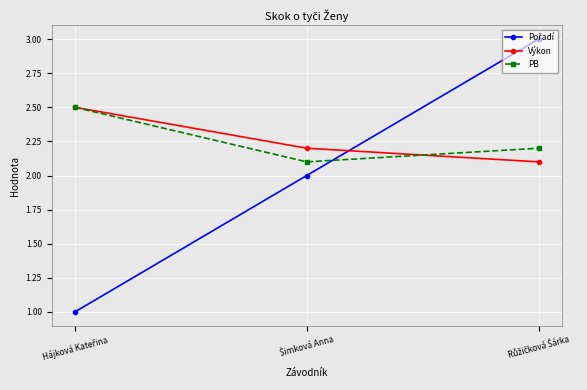

What is the minimum value shown in the chart?

1.0